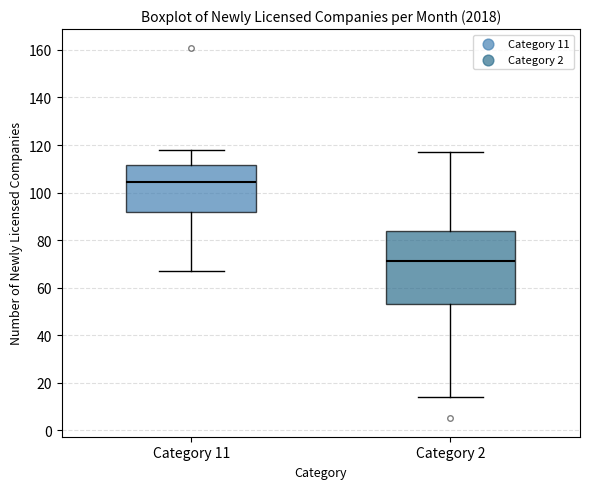

Which box has the highest median line?

Category 11